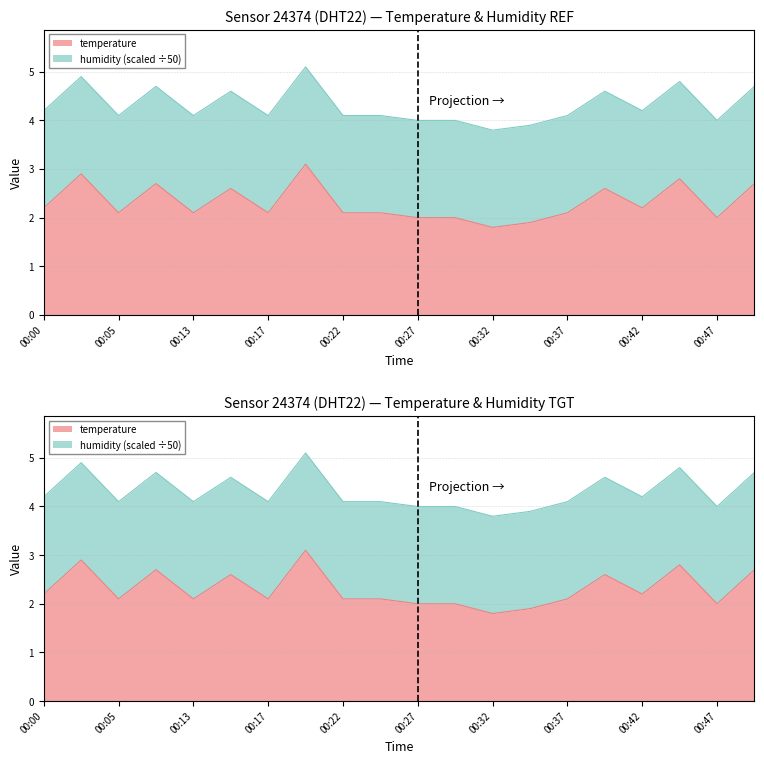

List the labels in order of value, largest first.

00:20, 00:03, 00:44, 00:10, 00:49, 00:15, 00:39, 00:00, 00:42, 00:05, 00:13, 00:17, 00:22, 00:25, 00:37, 00:27, 00:30, 00:47, 00:34, 00:32